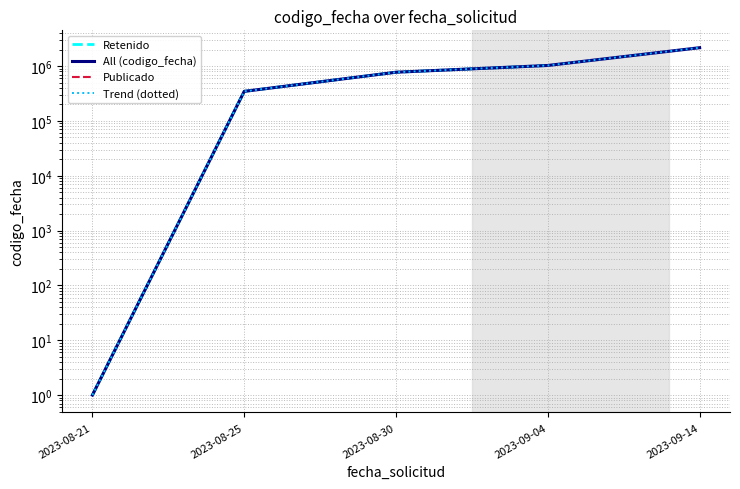

Count the values in the range 346660 to 1028882.

3